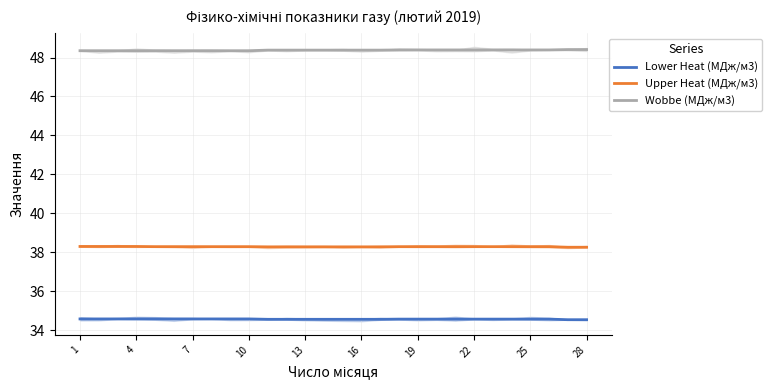

What are all the series names shown in the legend?

Lower Heat (МДж/м3), Upper Heat (МДж/м3), Wobbe (МДж/м3)